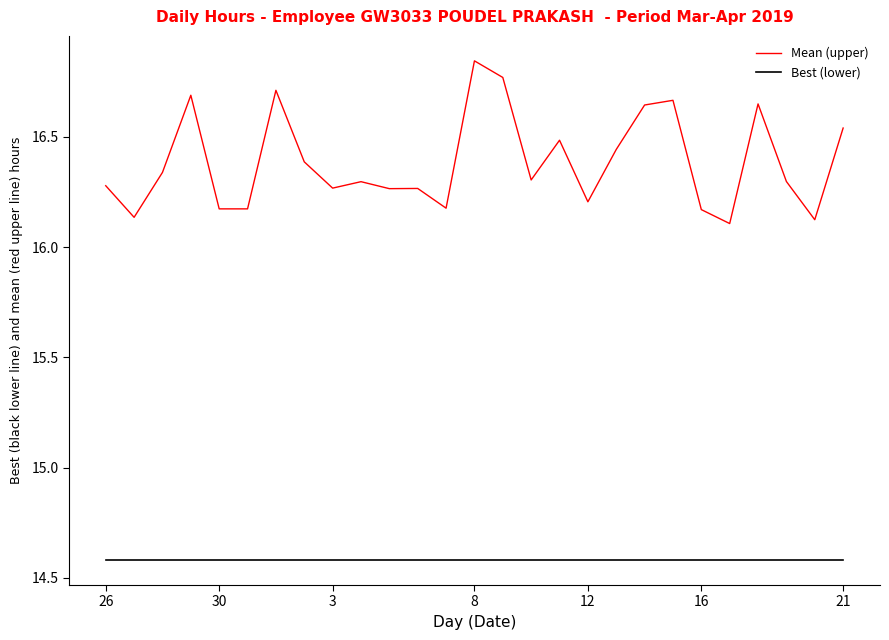

True or false: Best (lower) and Mean (upper) intersect in this chart.

False